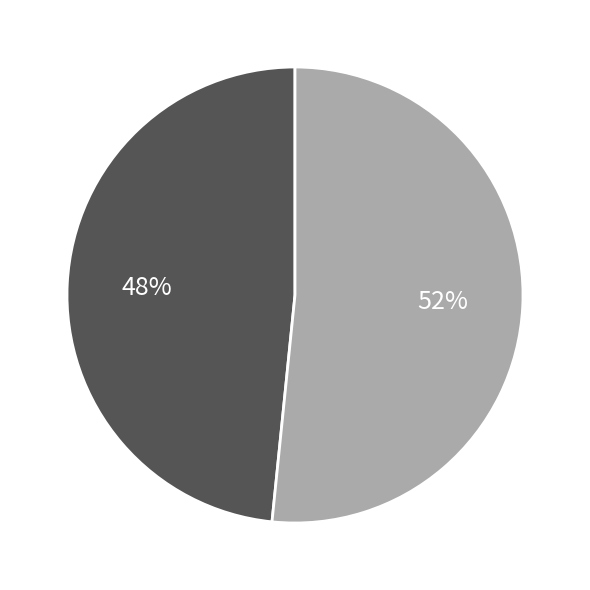

To the nearest percent, what is the average slice percentage?

50%